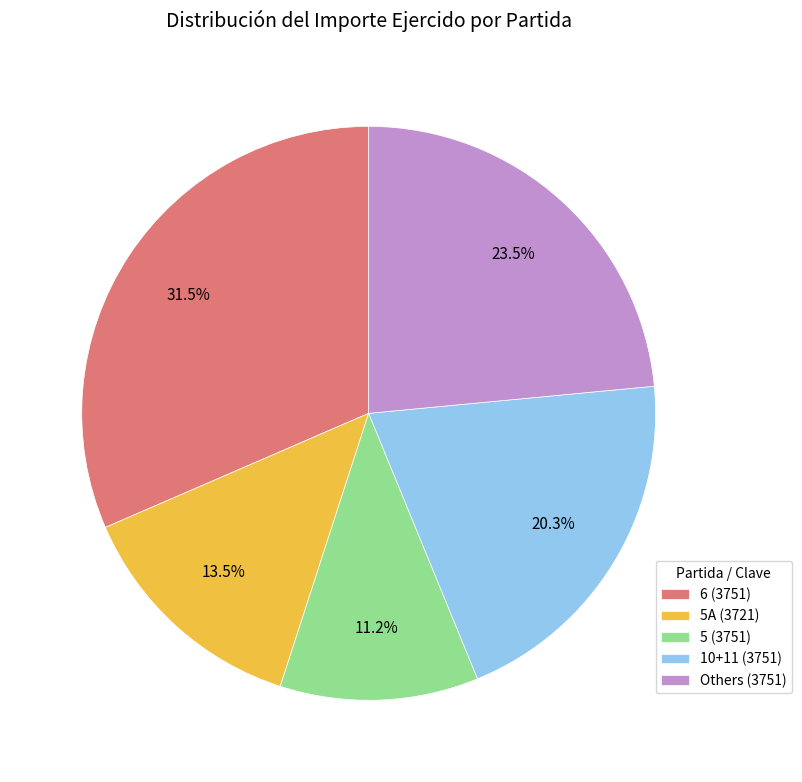

What is the largest slice in the pie chart?

6 (3751)